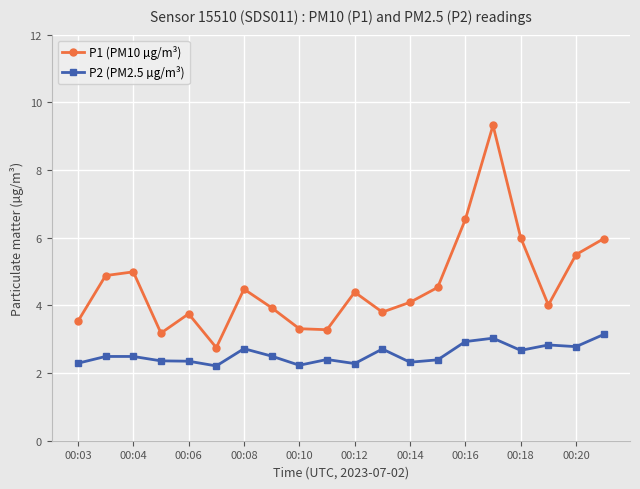

How many lines are shown in the chart?

2